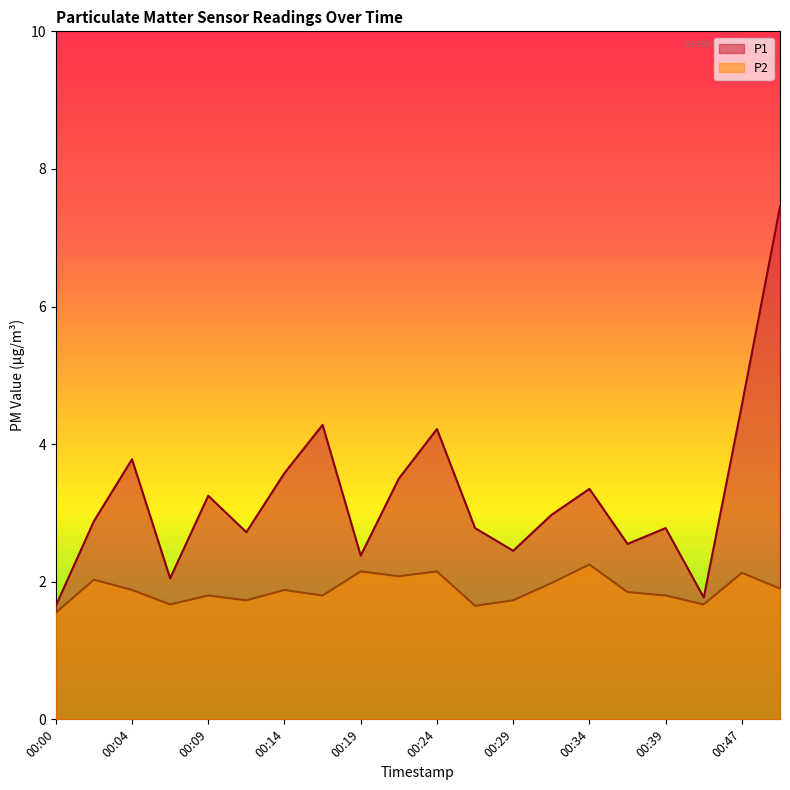

In P2, how many points are lower than both neighbors (excluding endpoints)?

6